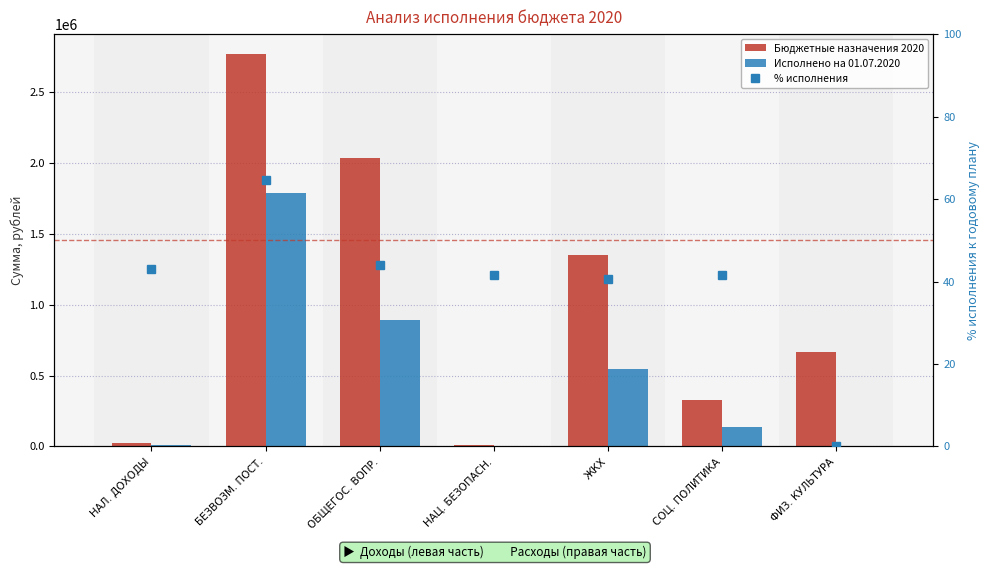

What is the label of the 2nd bar from the left?

БЕЗВОЗМ. ПОСТ.